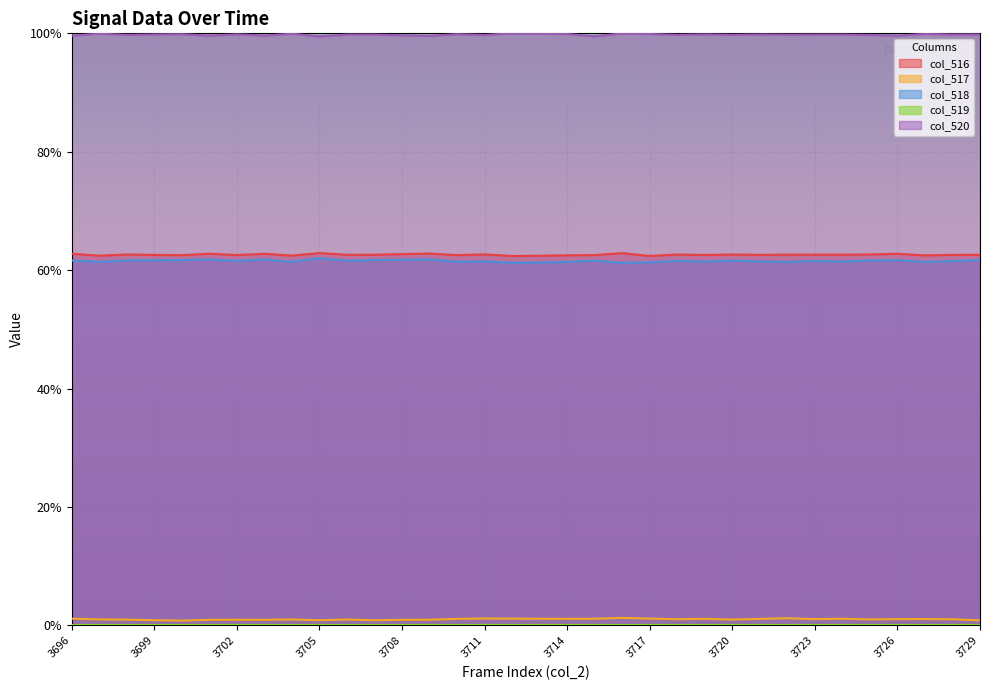

True or false: col_517 and col_518 intersect in this chart.

False